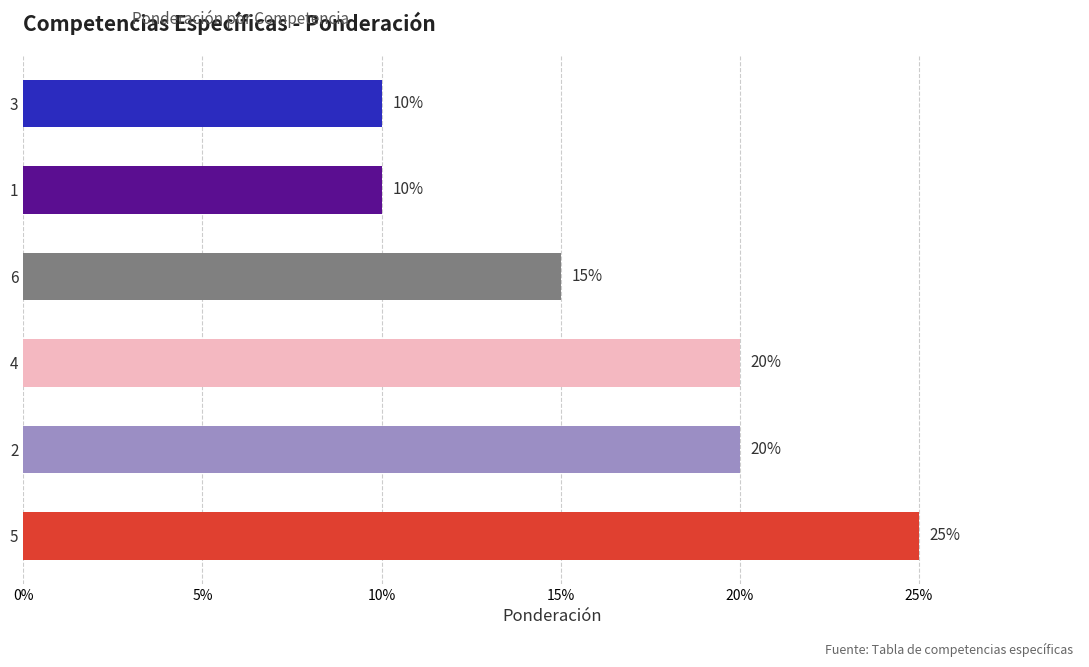

Does the chart contain any negative values?

No